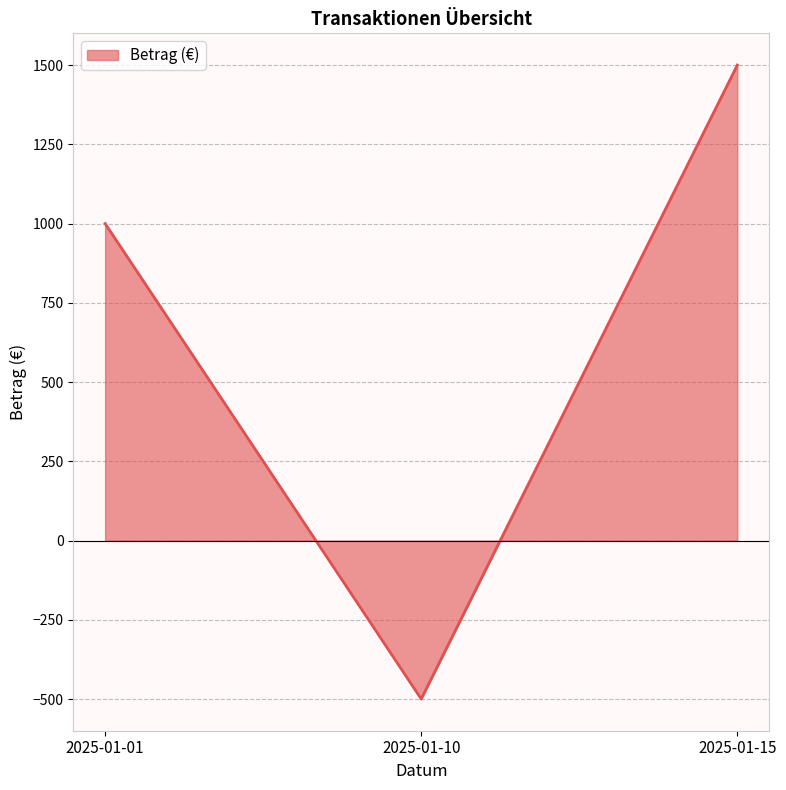

List the labels in order of value, smallest first.

2025-01-10, 2025-01-01, 2025-01-15